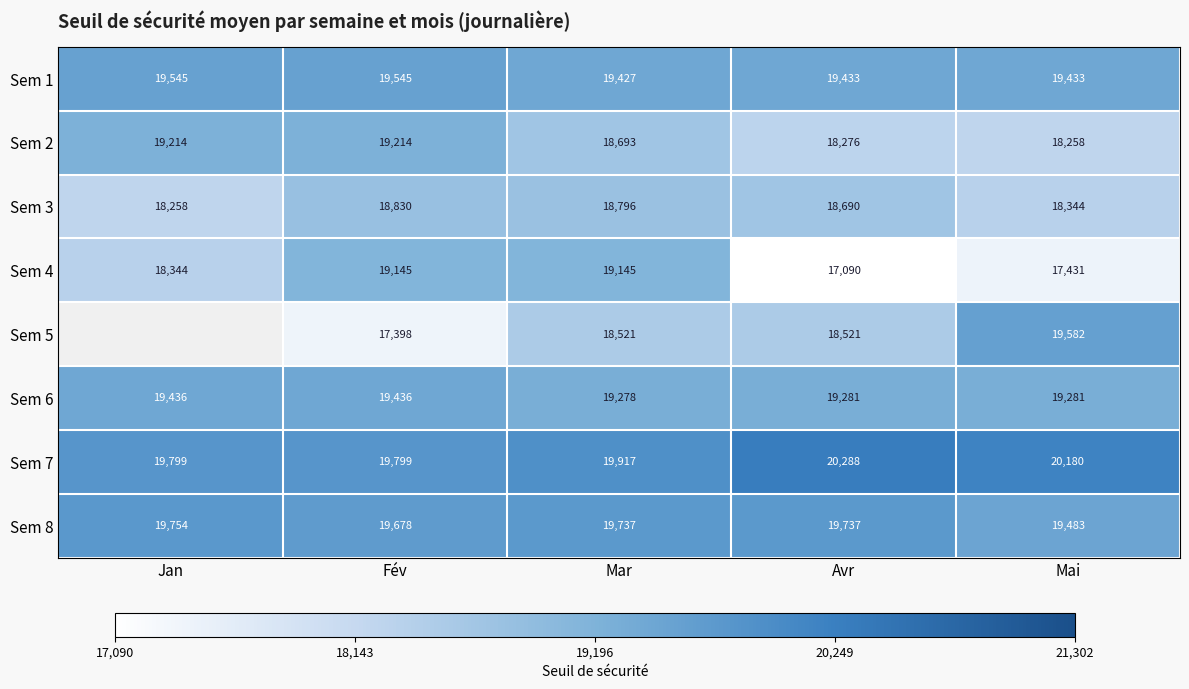

Where does the Sem 8 series first go above 19737?

Jan